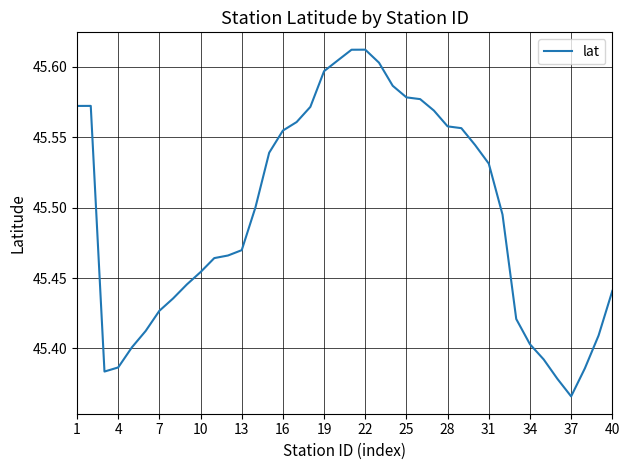

What is the smallest value displayed?

45.4